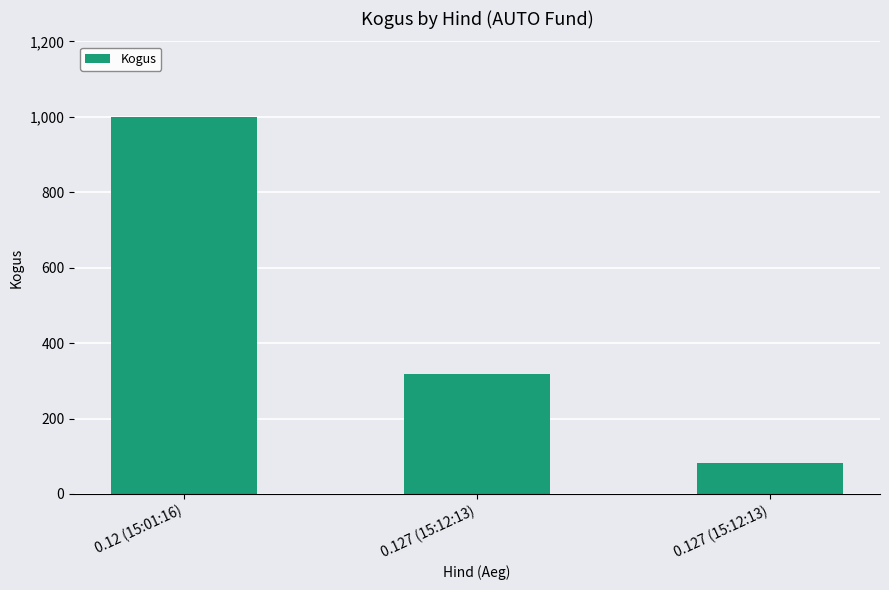

List the labels in order of value, largest first.

0.12 (15:01:16), 0.127 (15:12:13), 0.127 (15:12:13)